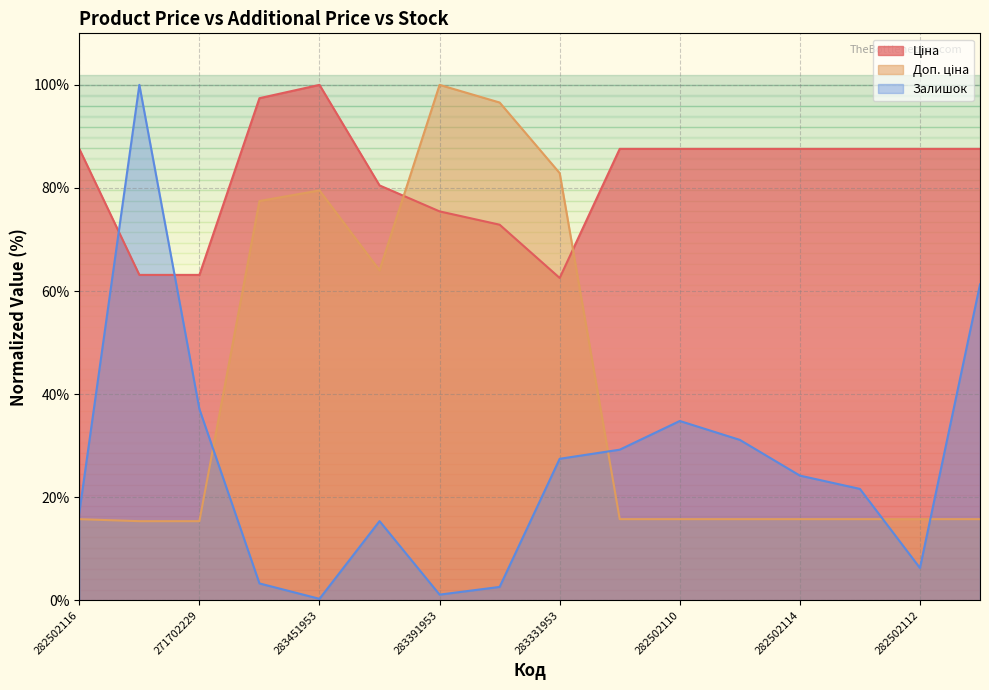

At which label is Залишок closest to 50?

282502111